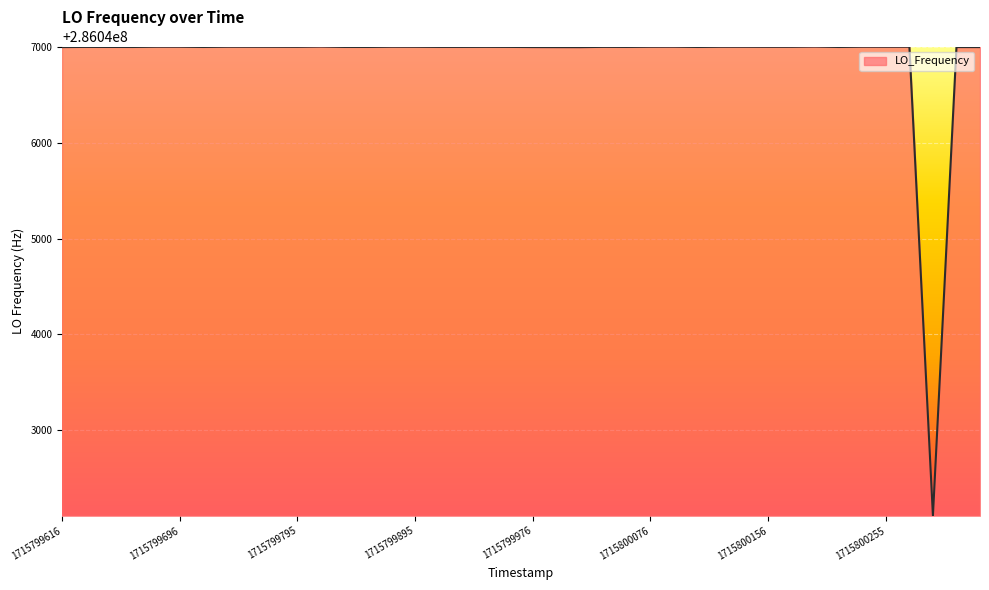

What is the maximum value shown in the chart?

286047005.8